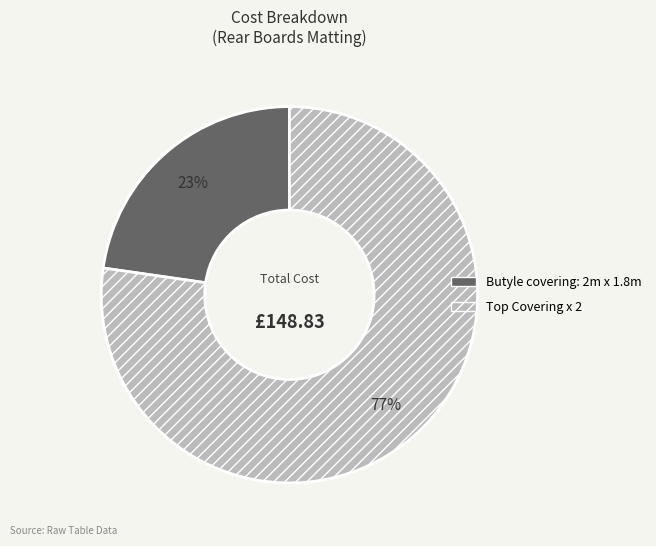

How many segments does this pie chart have?

2